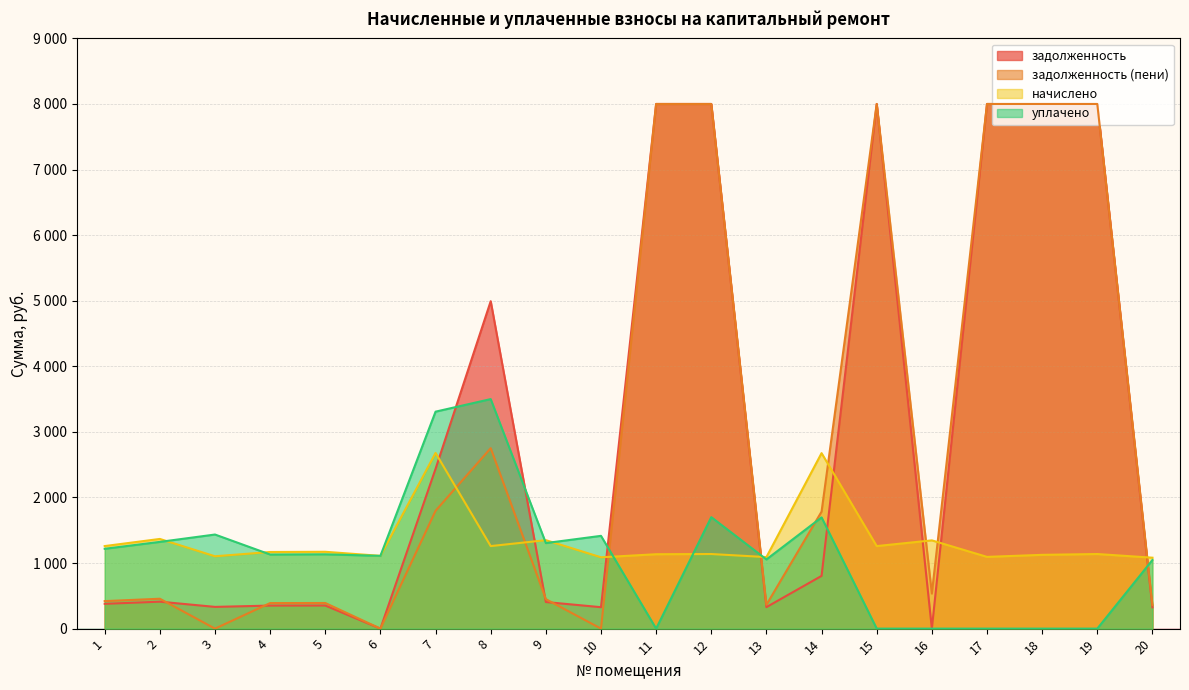

True or false: начислено and уплачено cross at least once.

True